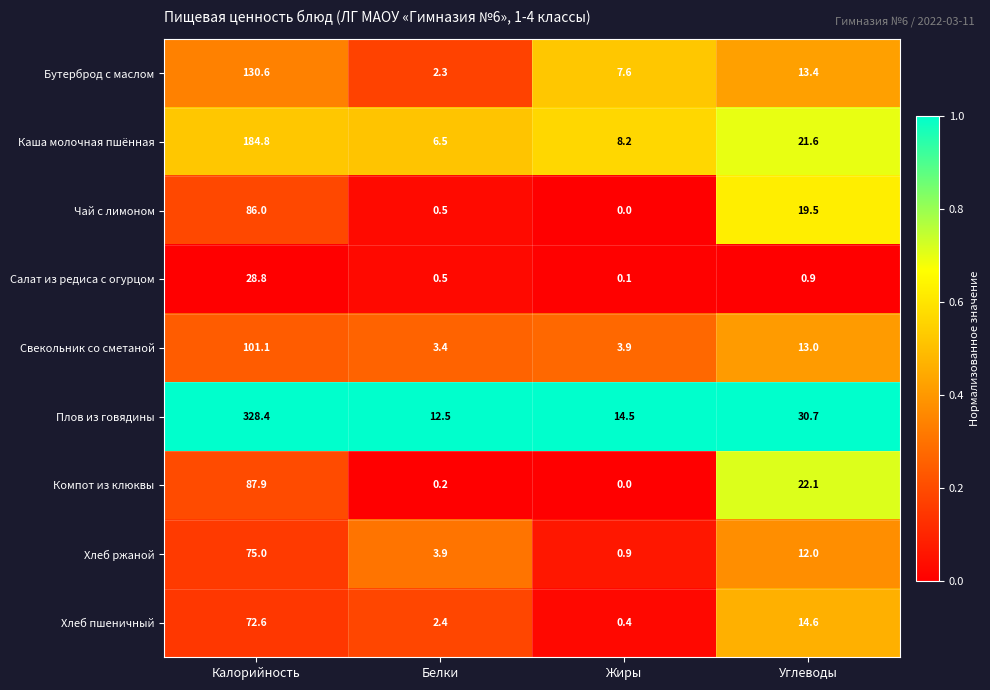

What is the total value across all series at Углеводы?

147.8